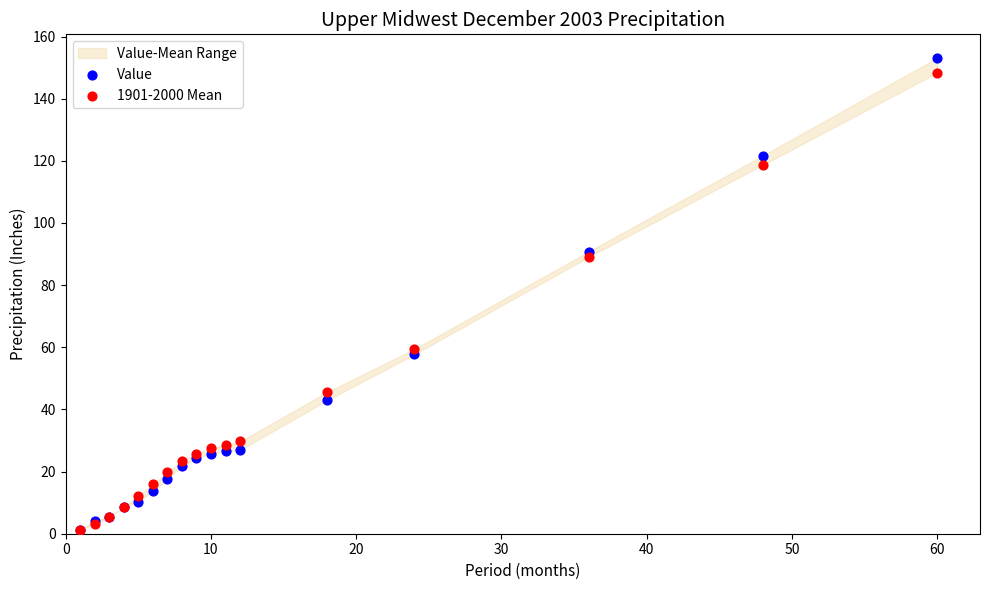

Across all series, what Y value is closest to 77?

89.1